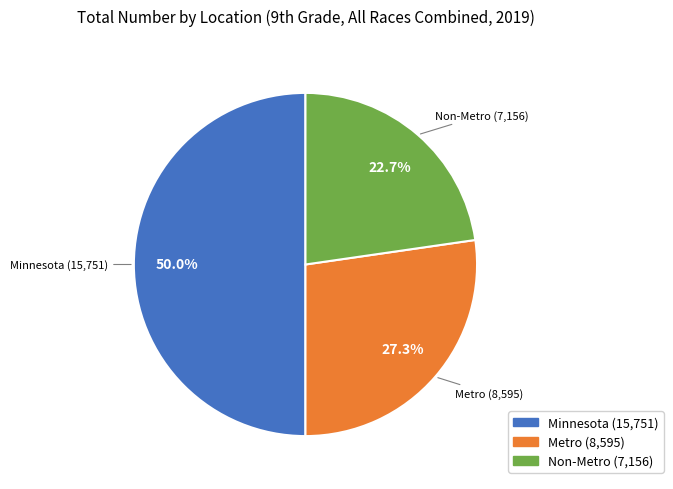

True or false: Non-Metro accounts for 23% of the total.

True